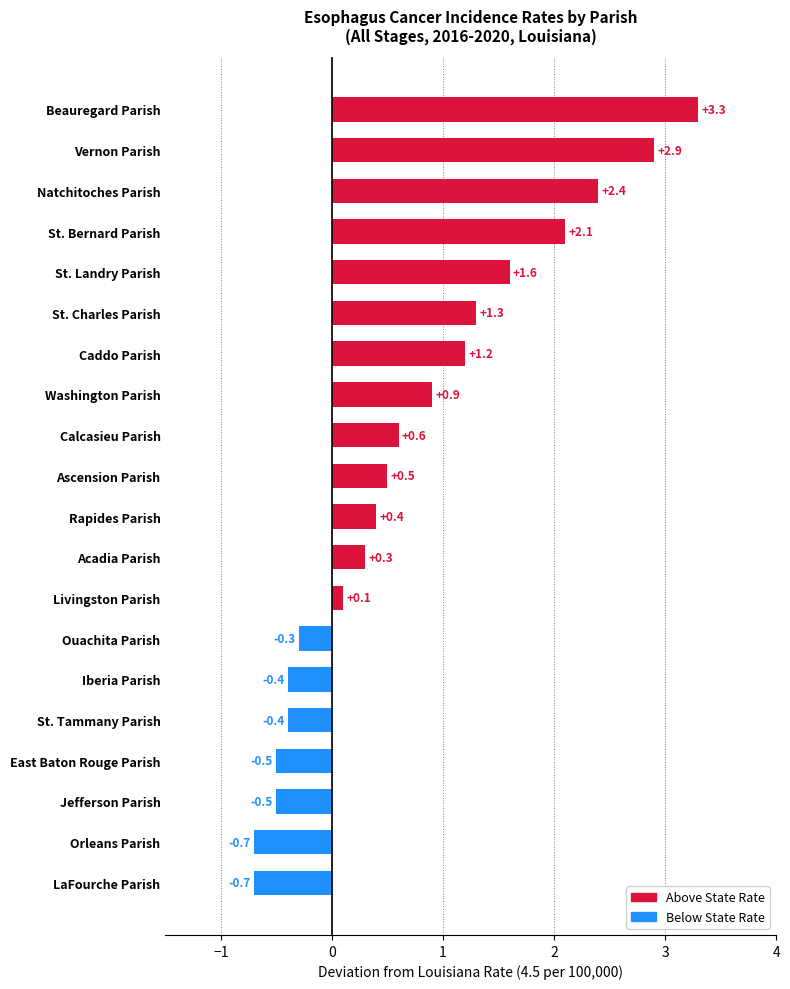

What is the smallest value displayed?

-0.7